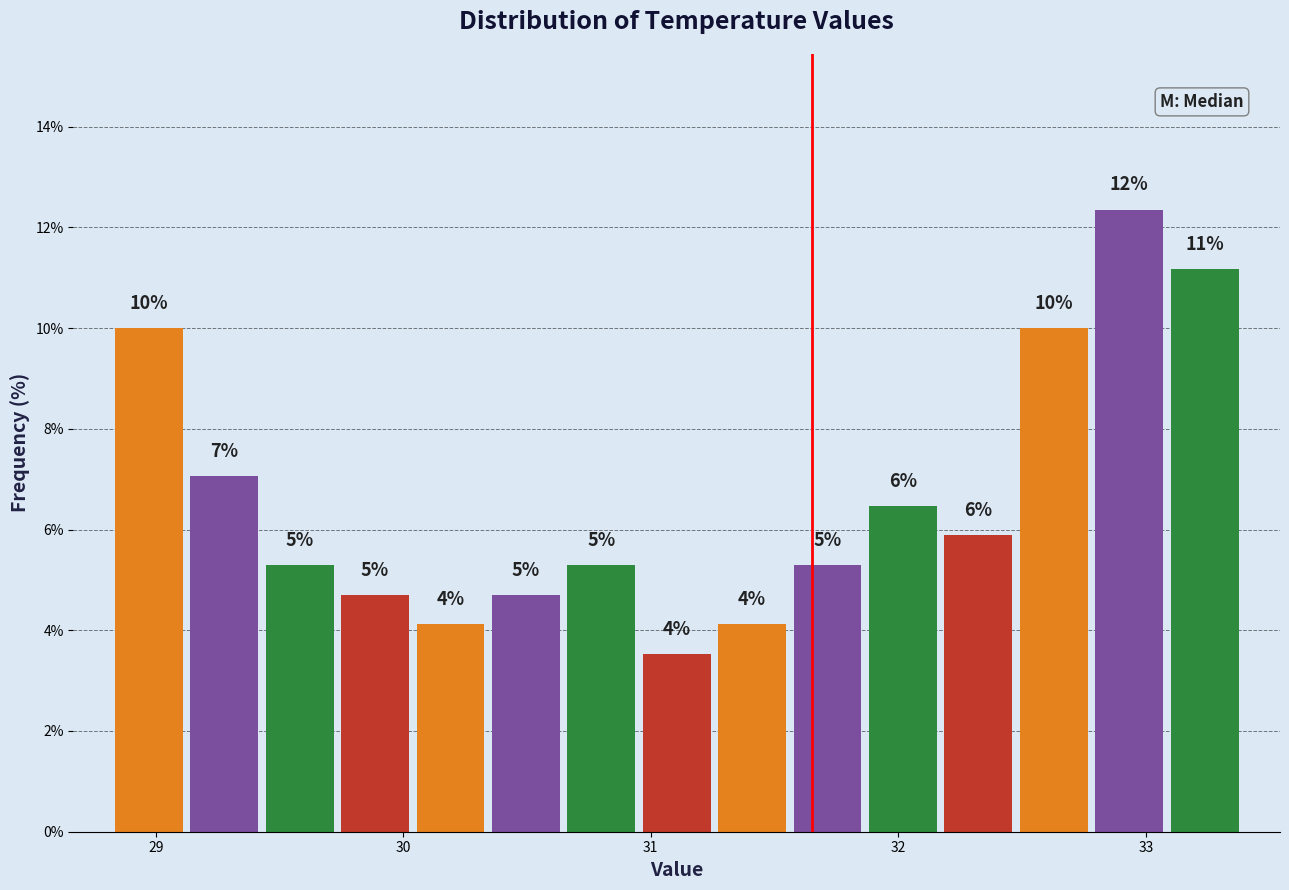

Around what value on the x-axis is the tallest bar? Give the approximate position of its centre, as read against the axis.

32.9